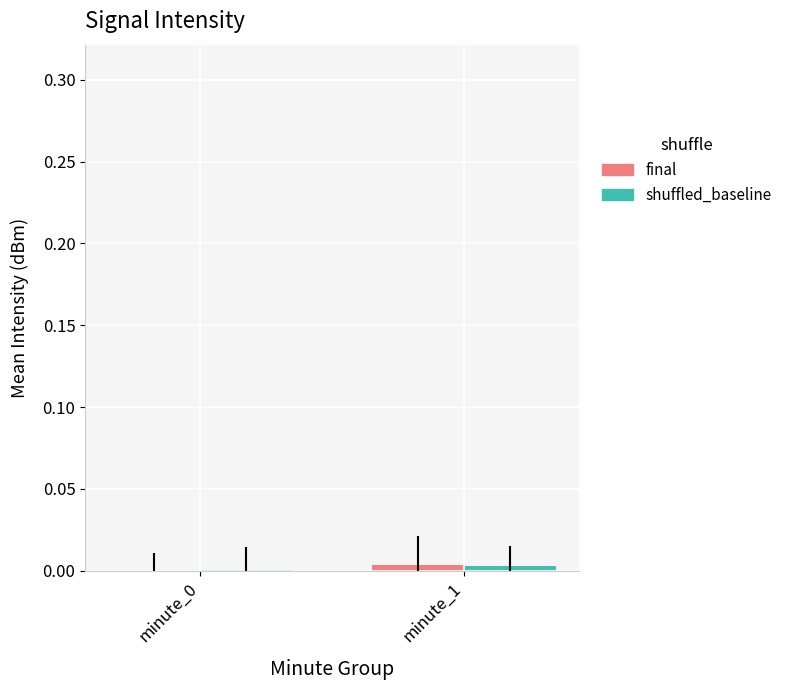

Does the chart contain stacked bars?

No